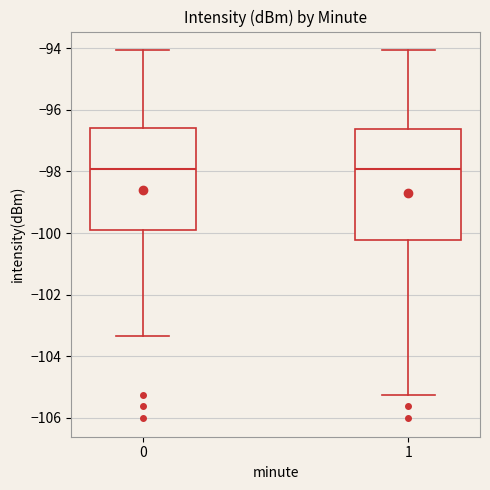

Reading left to right, read every box against the y-axis: the position of its median line, the range the box covers, and the ends of its whiskers. The values are not printed on the chart, so give them approximately, as read against the axis.

0: median -98.0, box -100.0 to -96.6, whiskers -103.4 to -94.0
1: median -98.0, box -100.2 to -96.6, whiskers -105.2 to -94.0